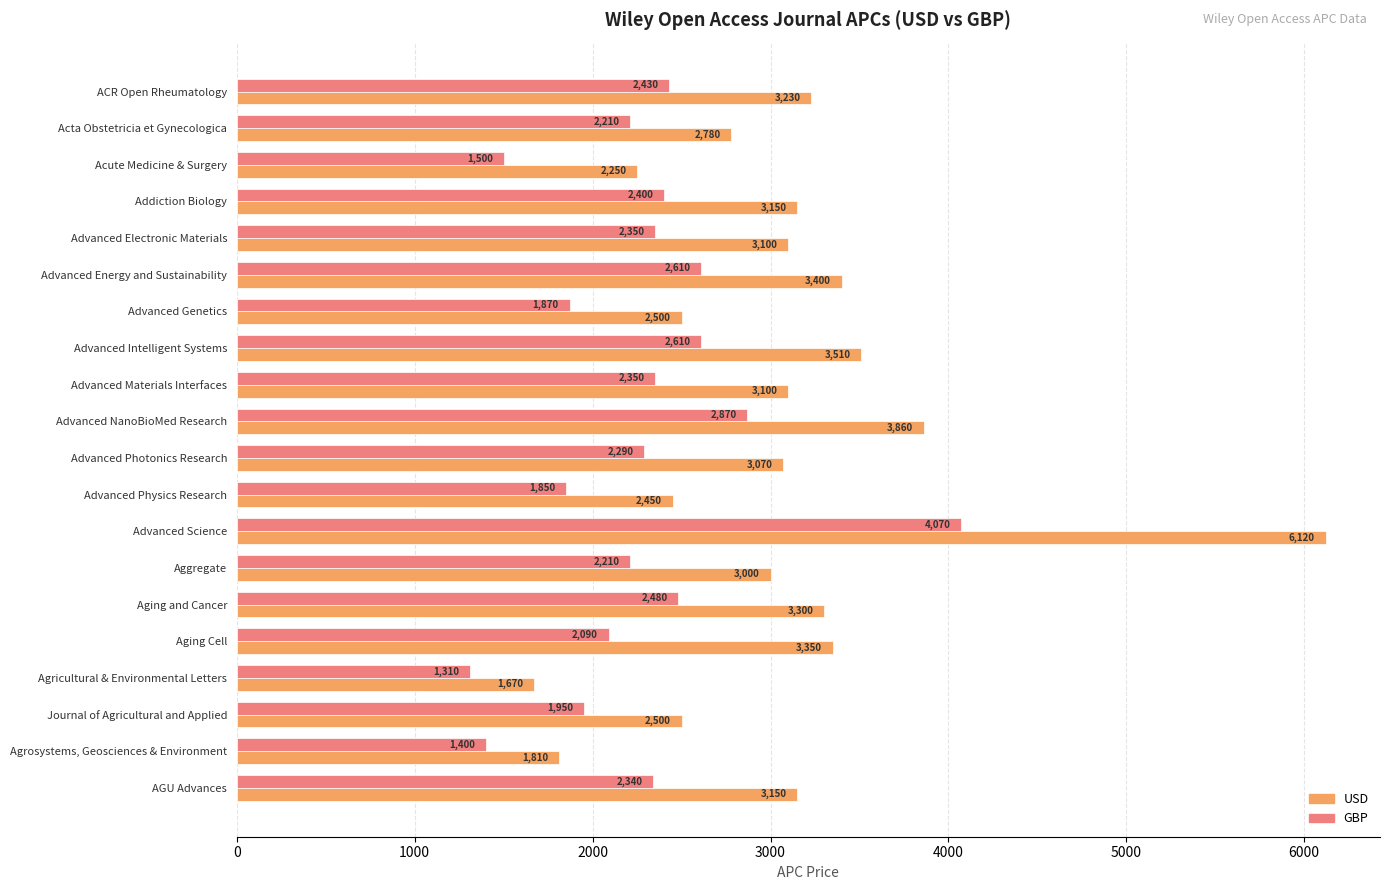

Which series has the widest spread of values?

USD